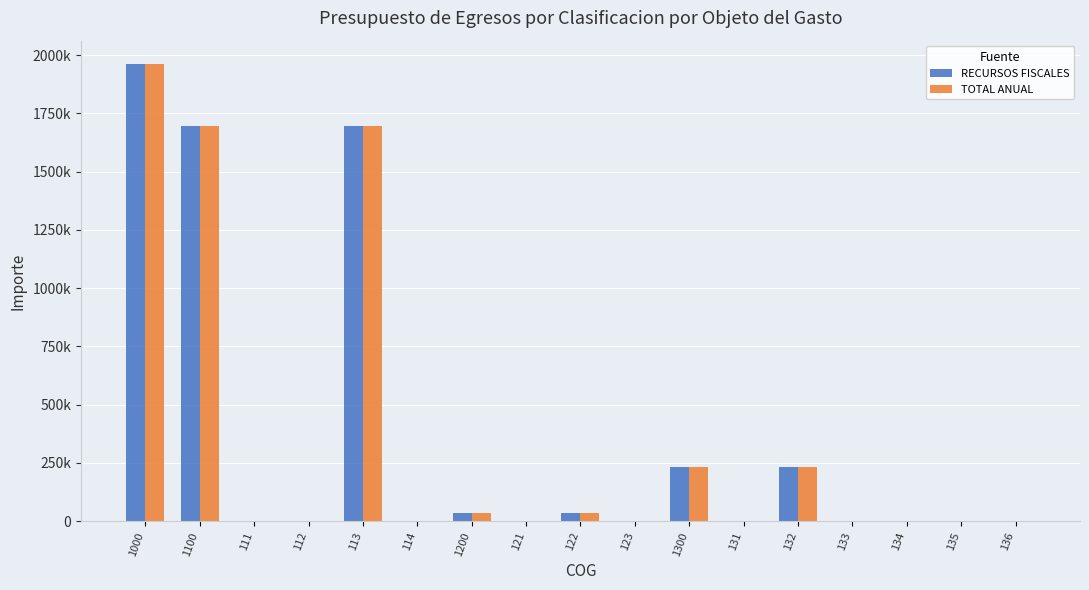

Reading left to right, list all the values displayed in this chart.

RECURSOS FISCALES: 1963514	1695600	0	0	1695600	0	35640	0	35640	0	232274	0	232274	0	0	0	0
TOTAL ANUAL: 1963514	1695600	0	0	1695600	0	35640	0	35640	0	232274	0	232274	0	0	0	0